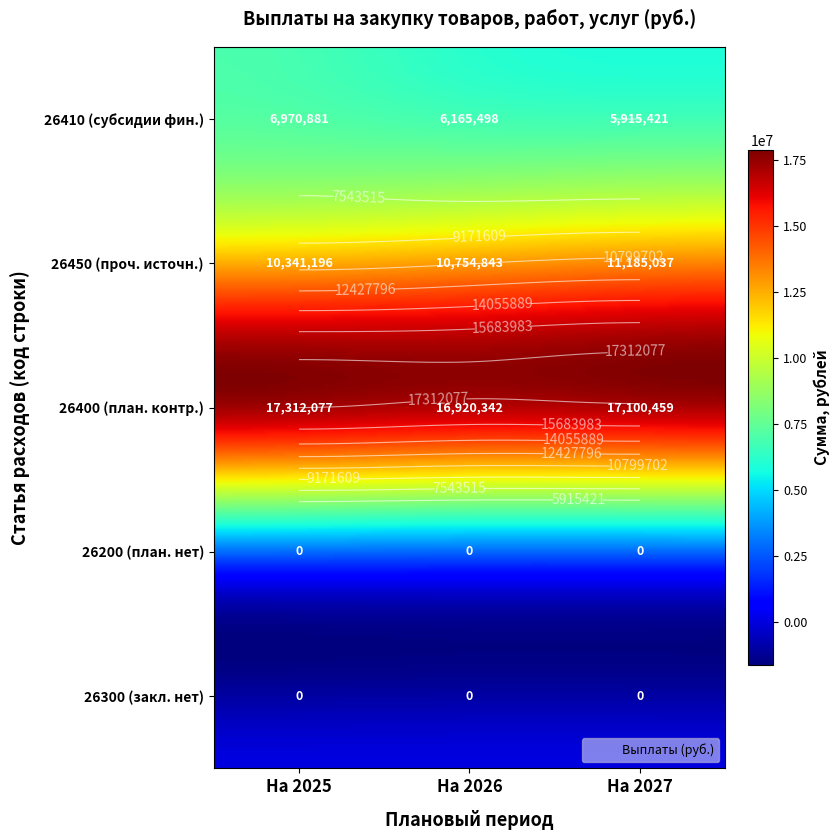

At which label is 4 closest to 0?

2025